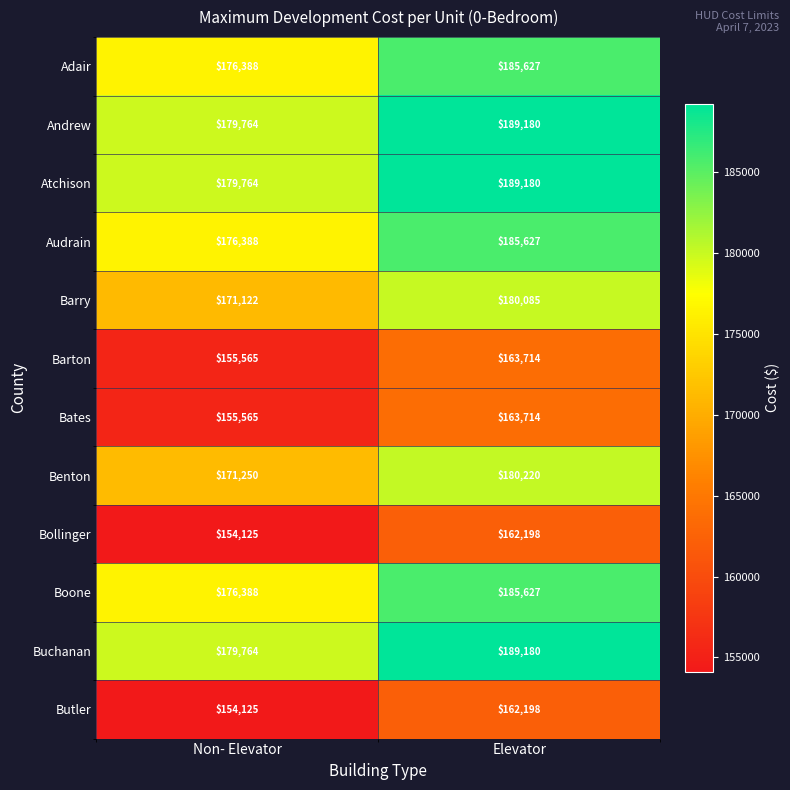

What is the difference between the maximum and minimum values in the Bollinger series?

8073